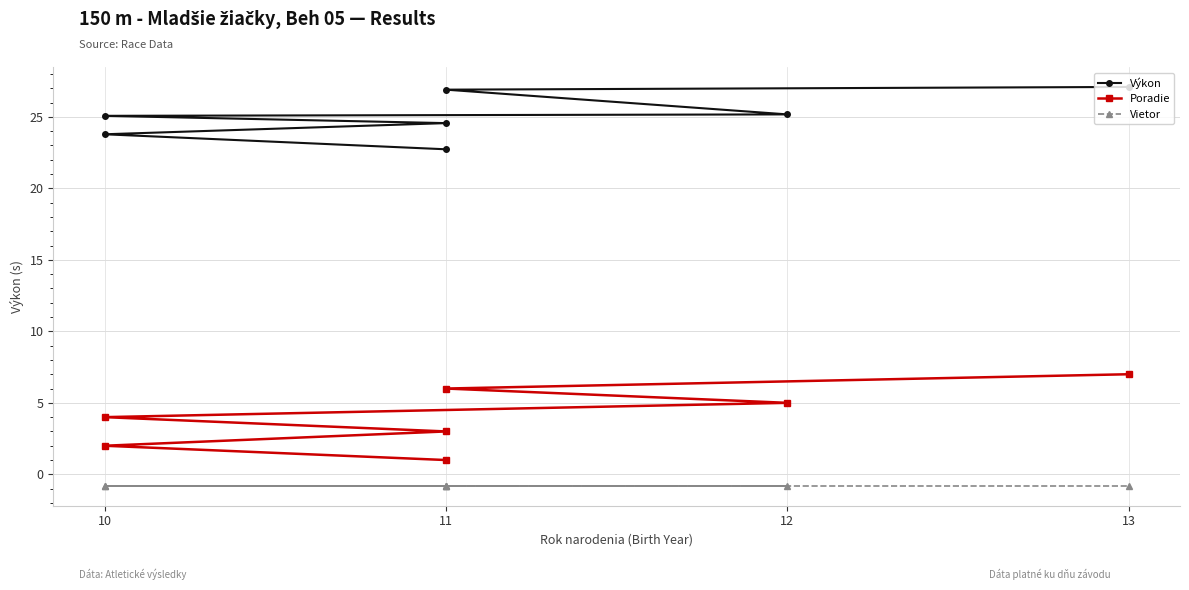

True or false: Vietor has more than 2 points higher than both neighbors.

False